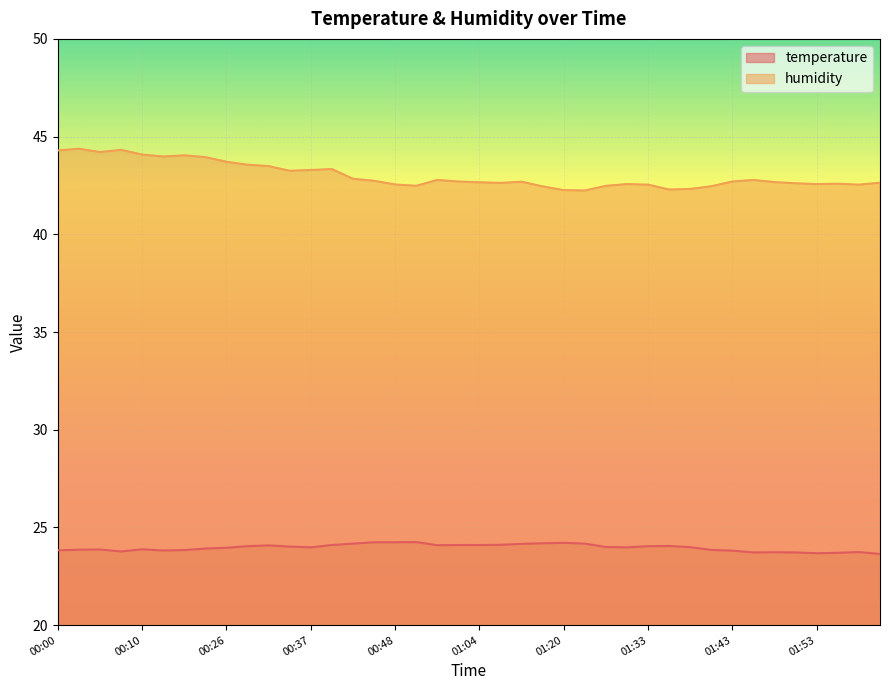

Which category has the highest value in the humidity series?

00:03